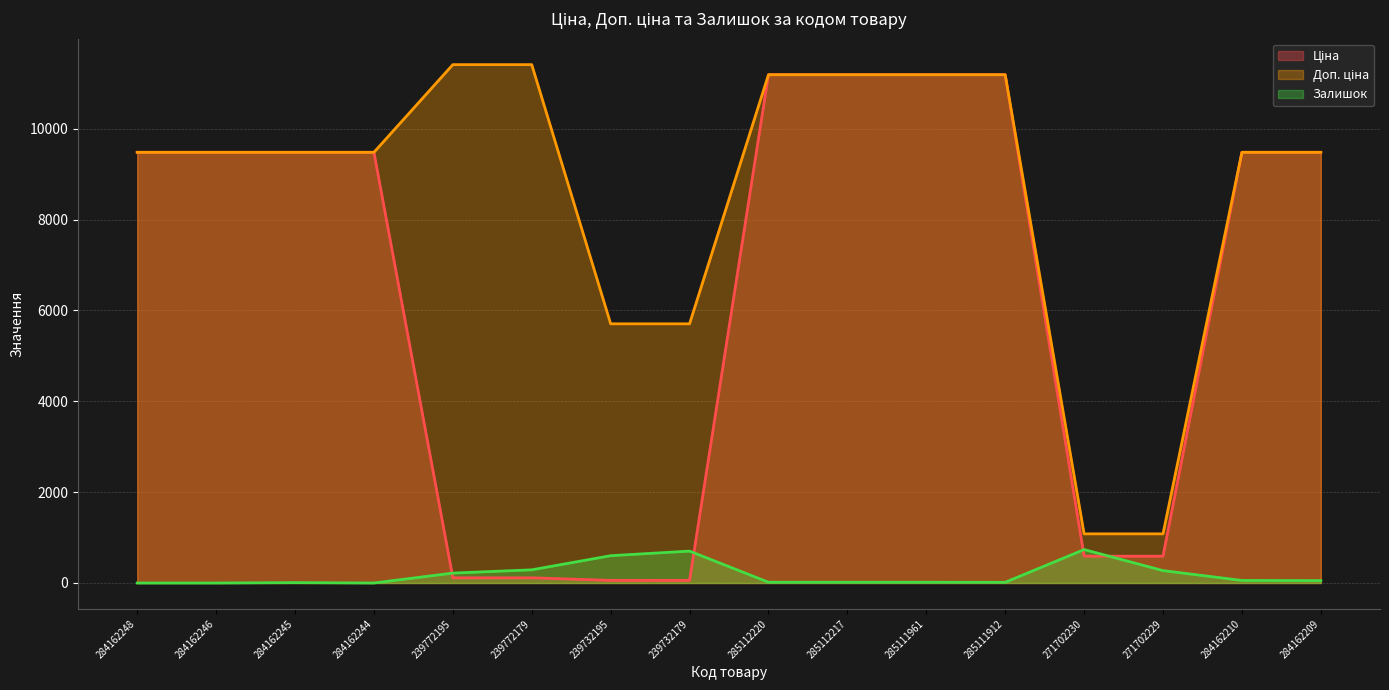

At 239772179, list the series in order from largest to smallest.

Доп. ціна, Залишок, Ціна